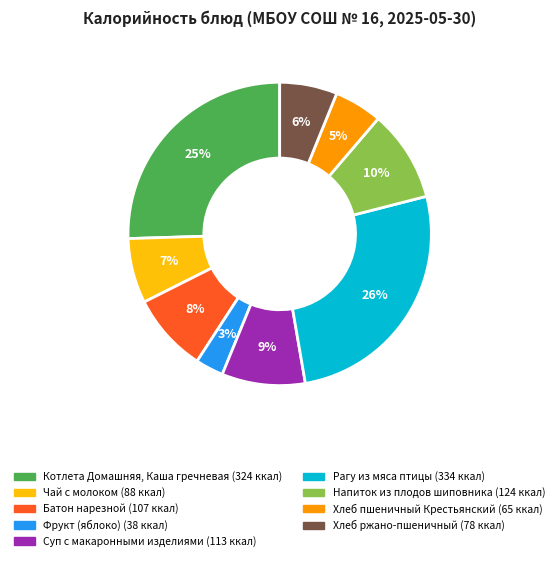

Does any single category account for the majority?

No